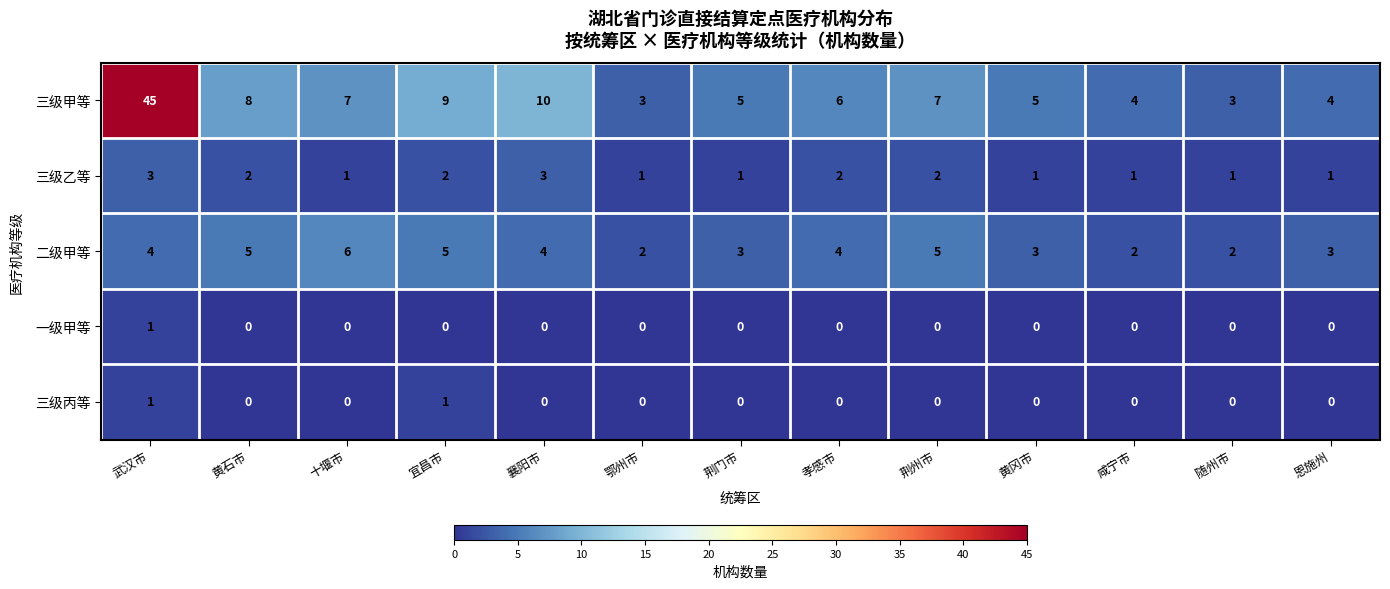

Is it true that 一级甲等 equals 1 at 黄冈市?

False